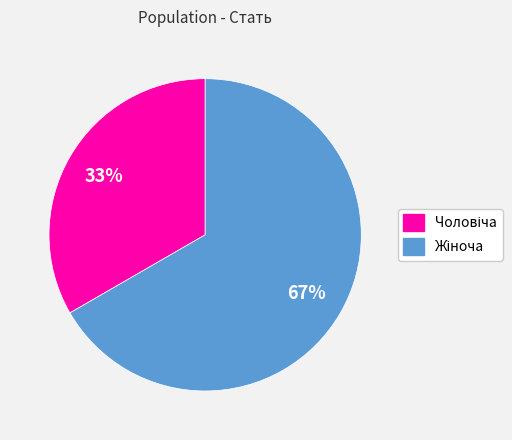

How many segments does this pie chart have?

2